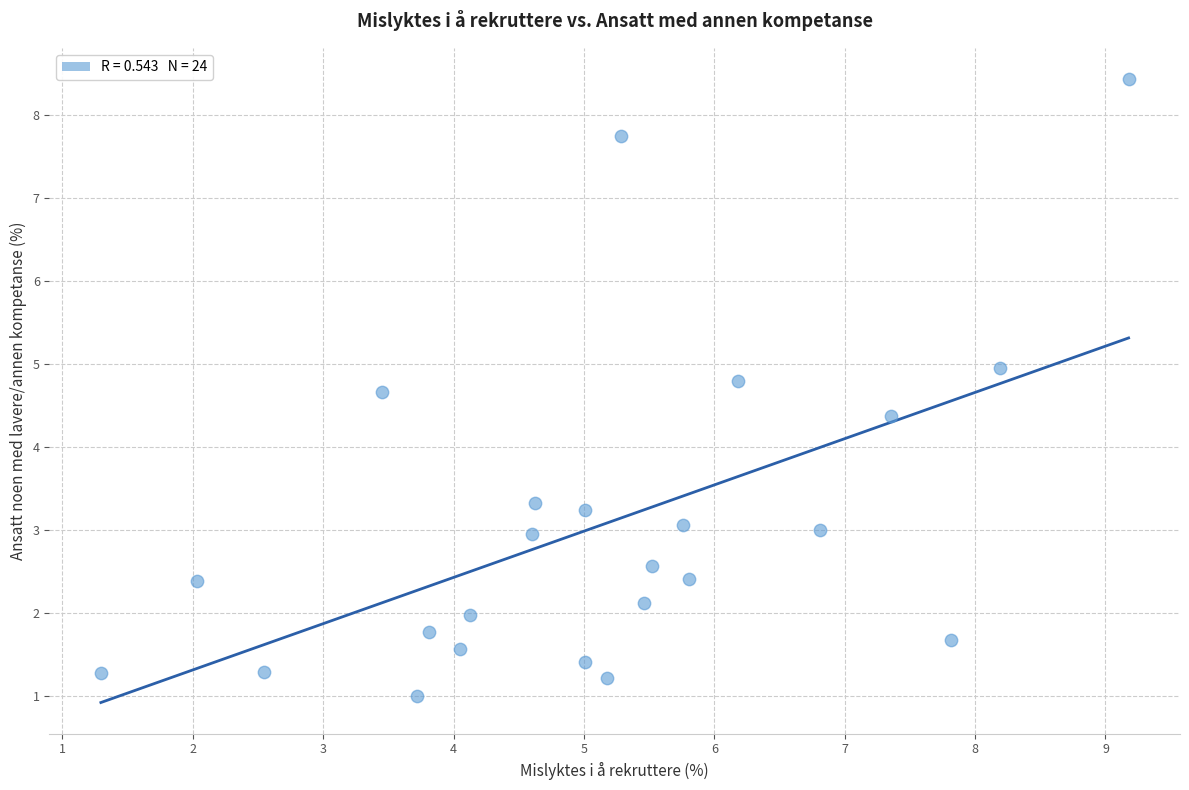

What Y value in the scatter plot is closest to 4?

4.4